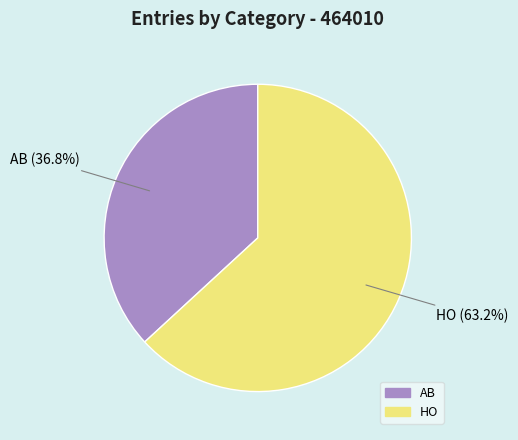

True or false: HO accounts for 69% of the total.

False